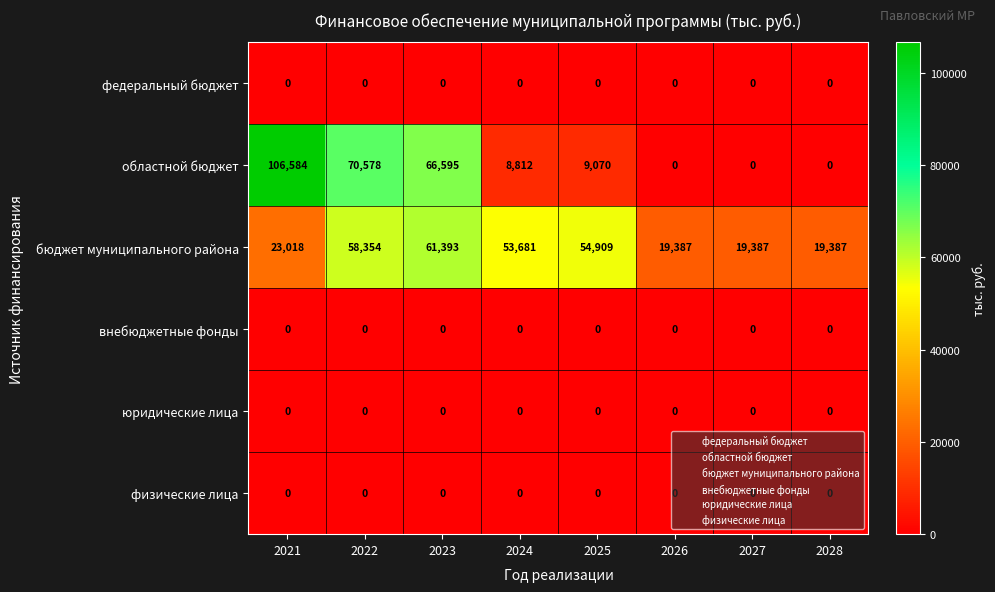

What is the maximum value shown in the chart?

106584